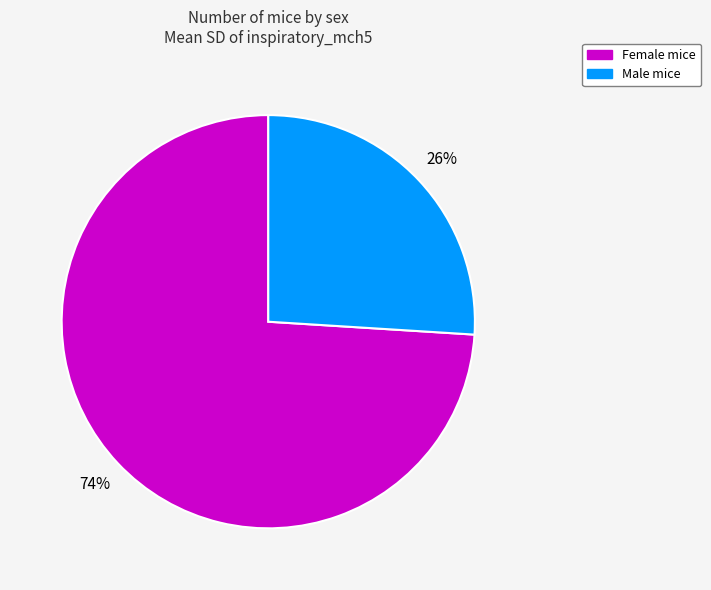

To the nearest percent, what is the average slice percentage?

50%